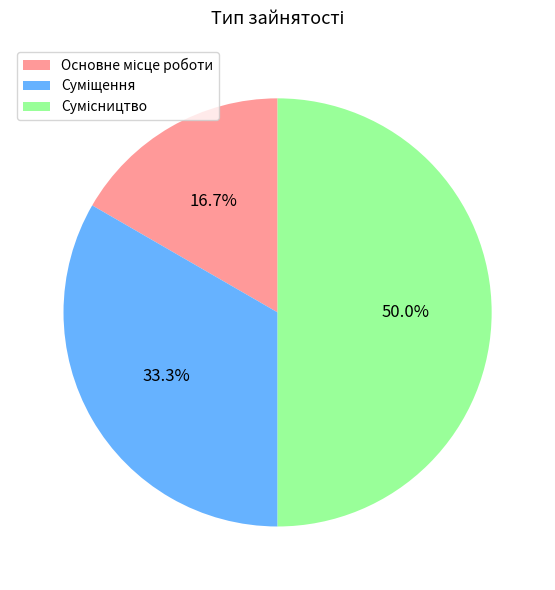

How many slices are in this pie chart?

3